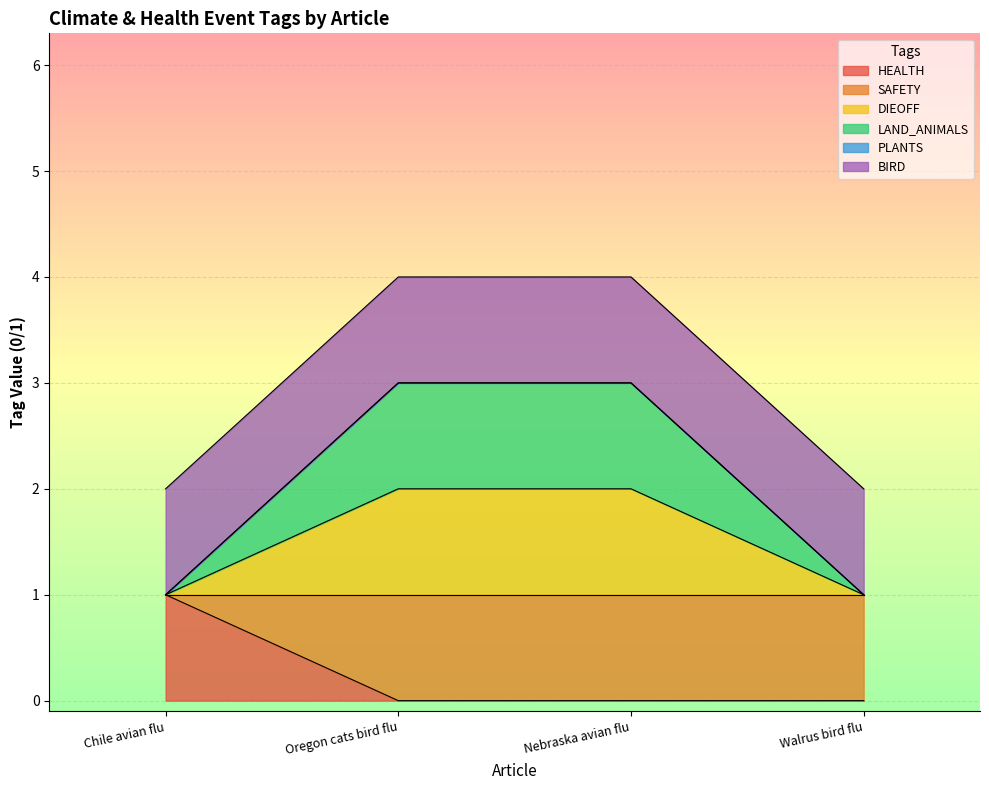

What position from the right is Chile avian flu?

4